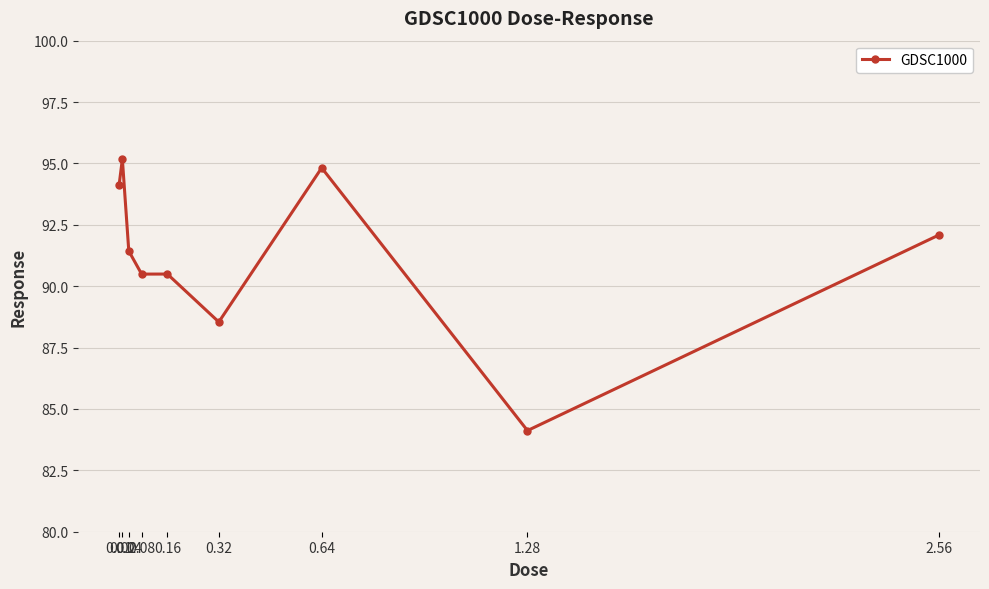

True or false: the data shows 92.1 at 2.56.

True